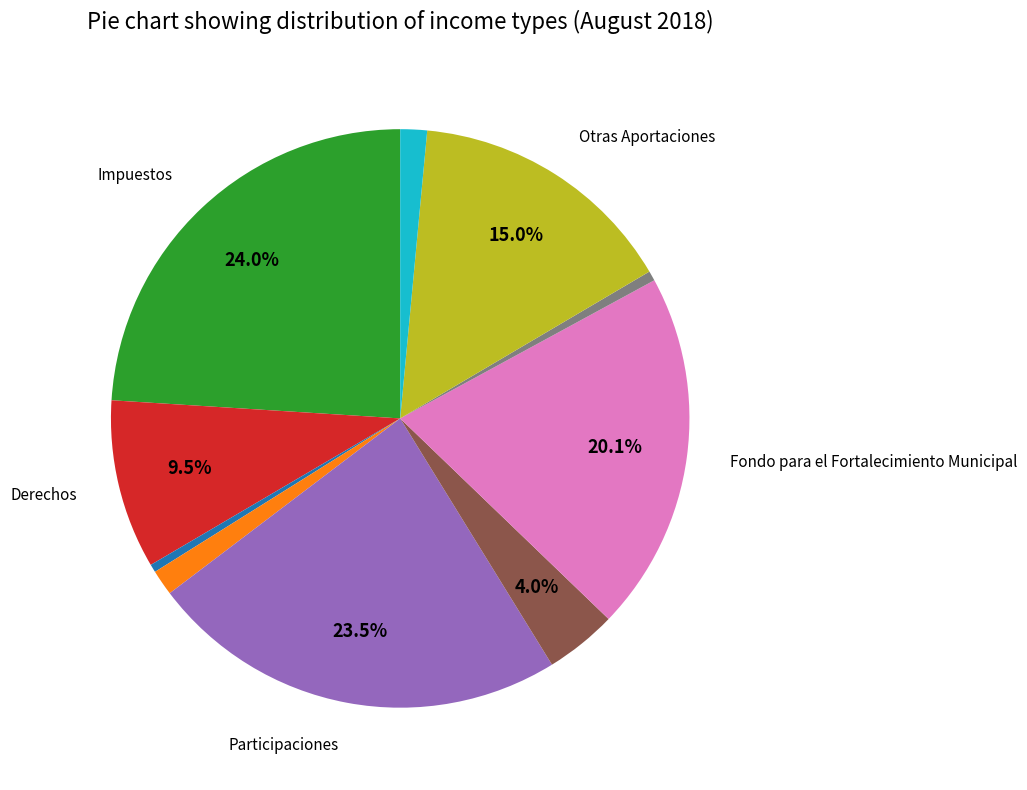

Does any single category account for the majority?

No